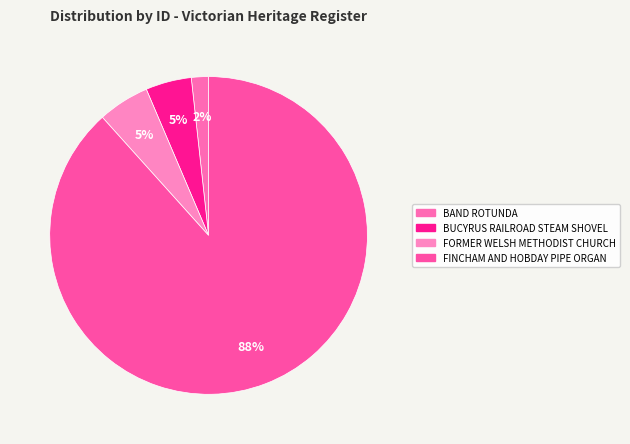

Which category has the smallest portion of the pie?

BAND ROTUNDA